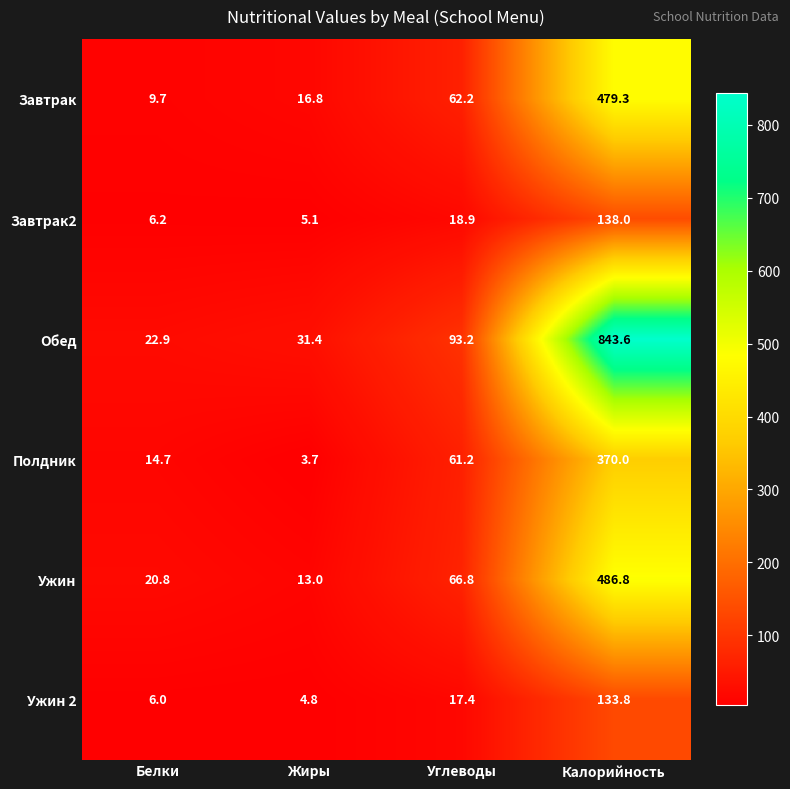

Reading left to right, list all the values displayed in this chart.

Завтрак: Белки=9.7	Жиры=16.8	Углеводы=62.2	Калорийность=479.3
Завтрак2: Белки=6.2	Жиры=5.1	Углеводы=18.9	Калорийность=138.0
Обед: Белки=22.9	Жиры=31.4	Углеводы=93.2	Калорийность=843.6
Полдник: Белки=14.7	Жиры=3.7	Углеводы=61.2	Калорийность=370.0
Ужин: Белки=20.8	Жиры=13.0	Углеводы=66.8	Калорийность=486.8
Ужин 2: Белки=6.0	Жиры=4.8	Углеводы=17.4	Калорийность=133.8